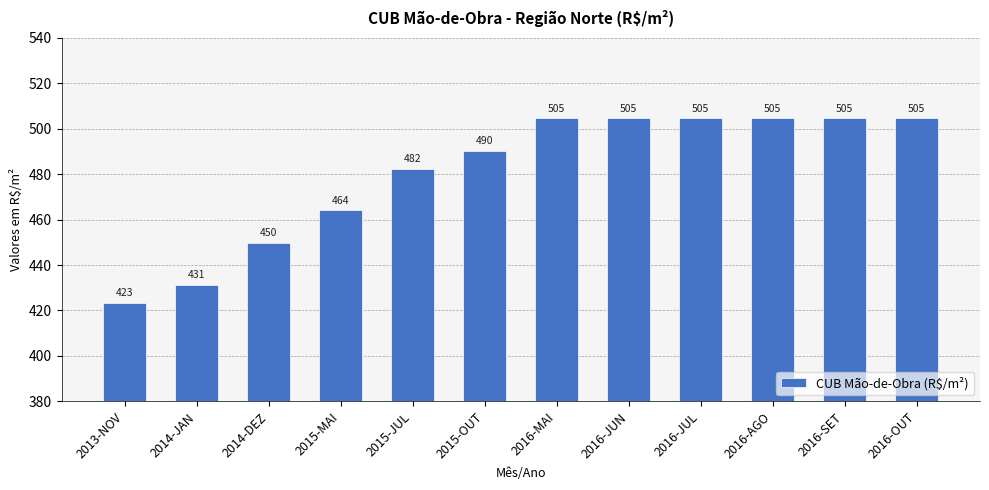

What position from the right is 2015-OUT?

7